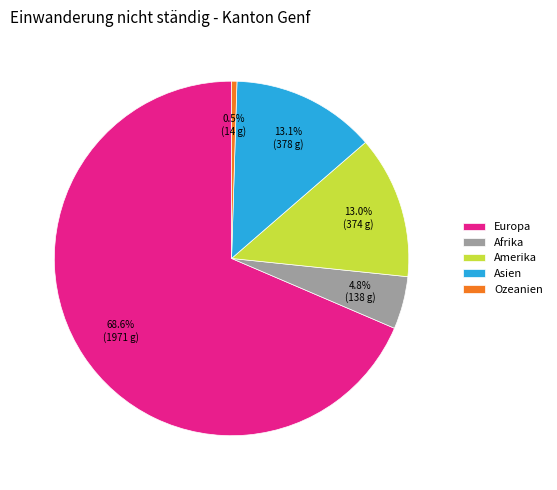

Which category has the smallest portion of the pie?

Ozeanien